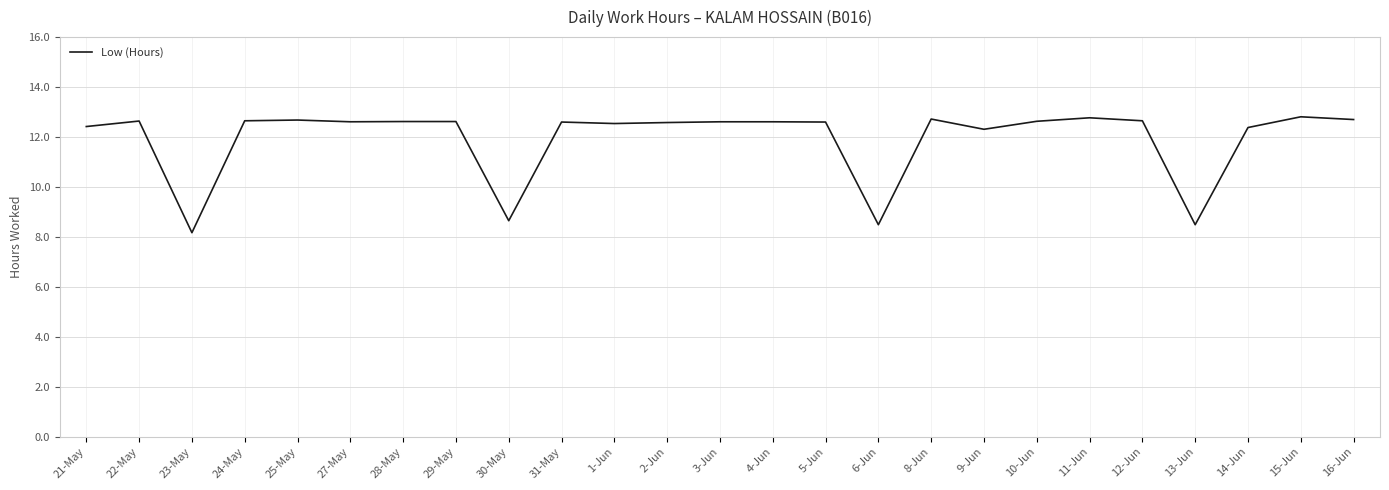

What is the difference between the maximum and minimum values?

4.6